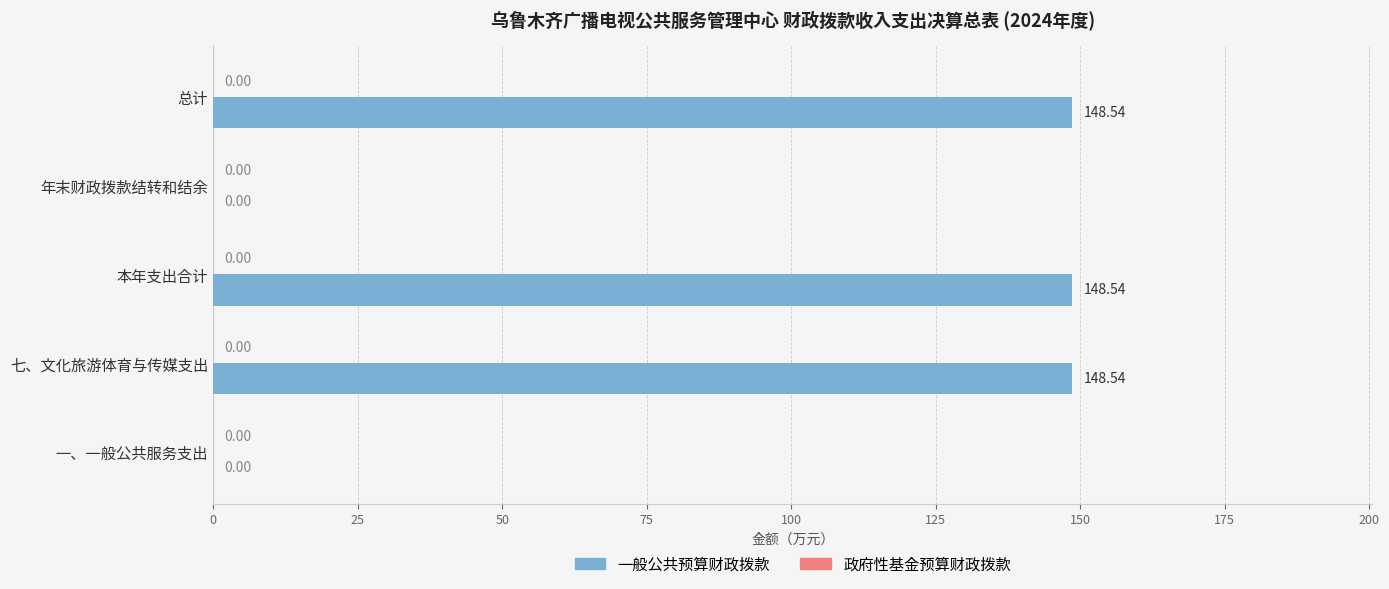

What is the change in value from 一、一般公共服务支出 to 七、文化旅游体育与传媒支出?

+148.5